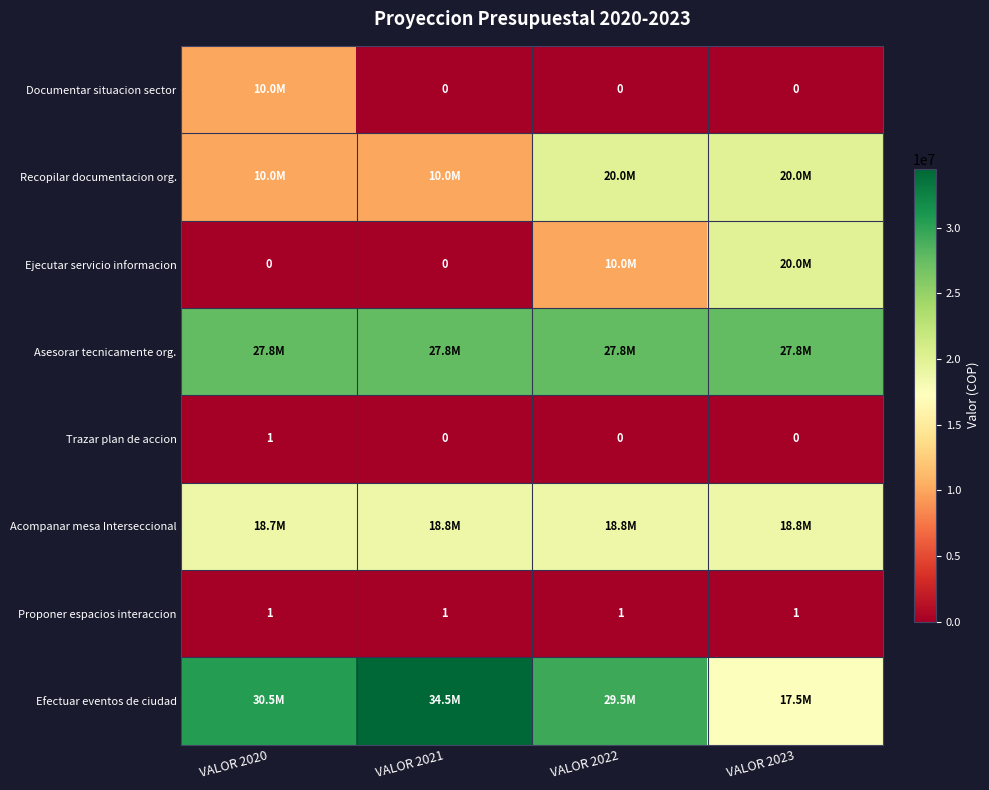

Which category has the highest value in the Efectuar eventos de ciudad series?

VALOR 2021